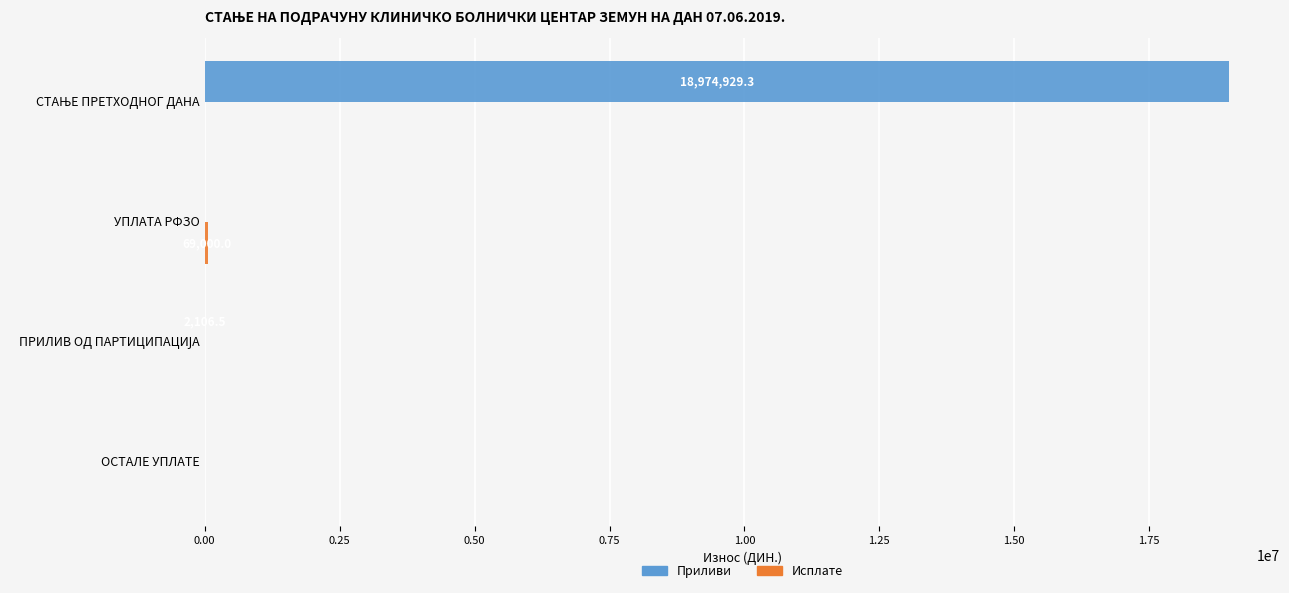

True or false: Приливи has a value of 9380317.7 at УПЛАТА РФЗО.

False